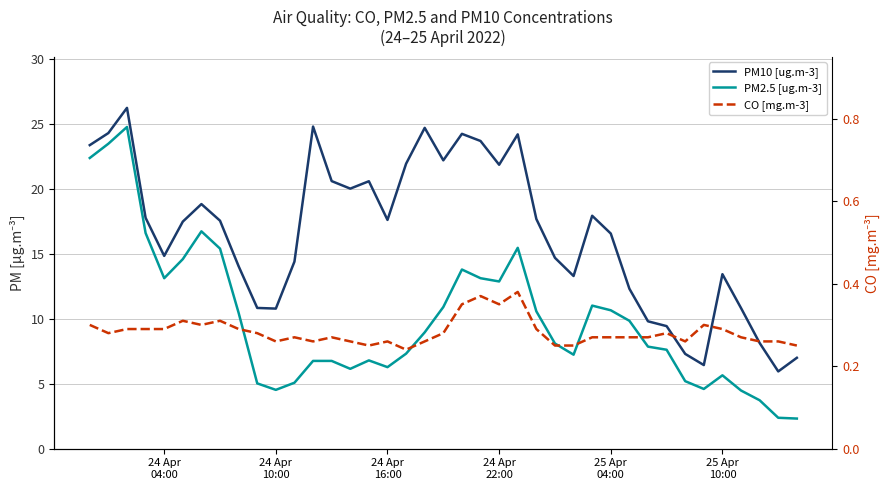

How many lines are shown in the chart?

3